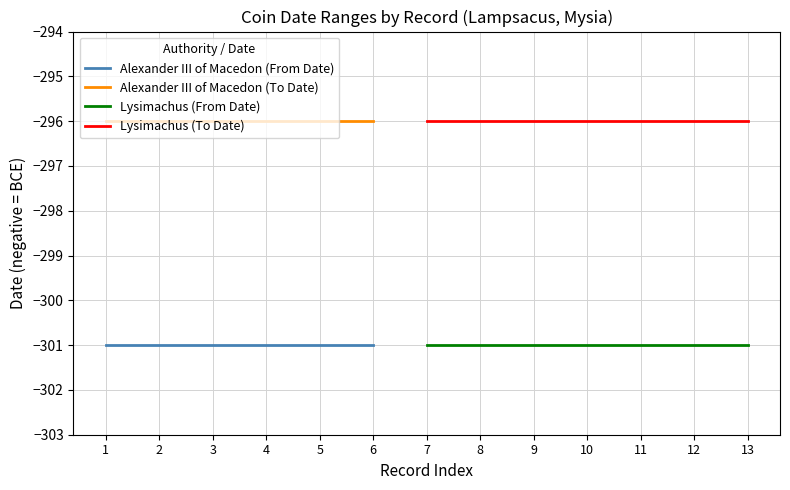

True or false: Alexander III (To Date) and Alexander III (From Date) cross at least once.

False